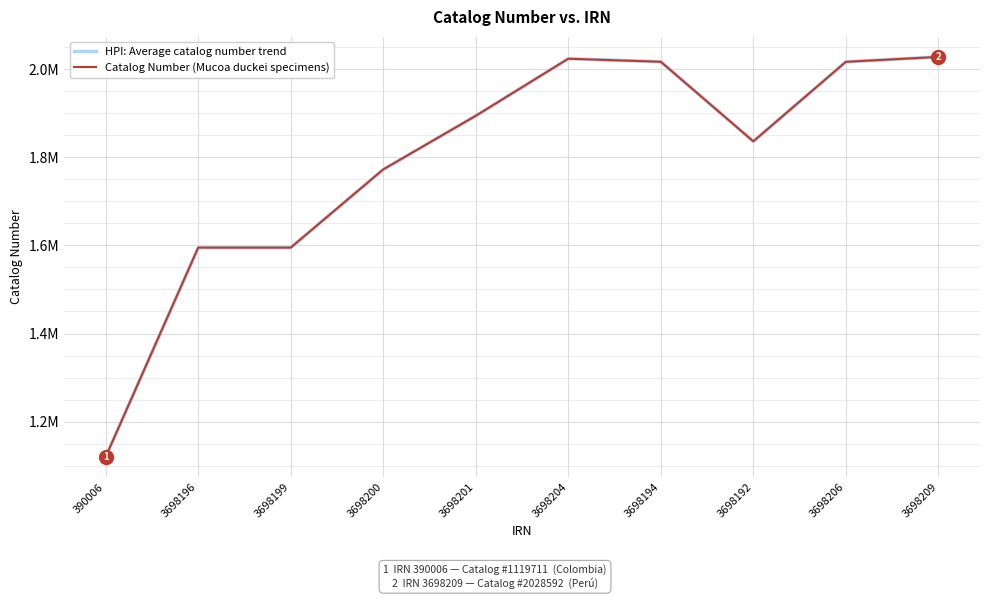

Is this an area chart (filled region under the line)?

No